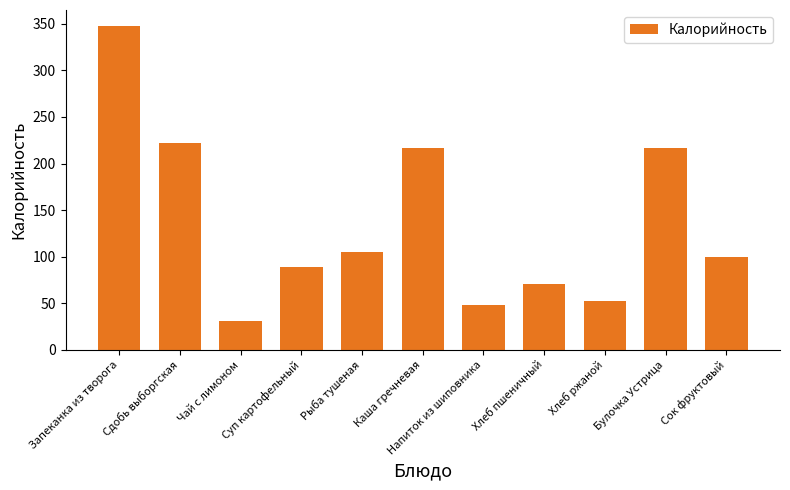

What is the value of the 11th bar from the left?

100.0